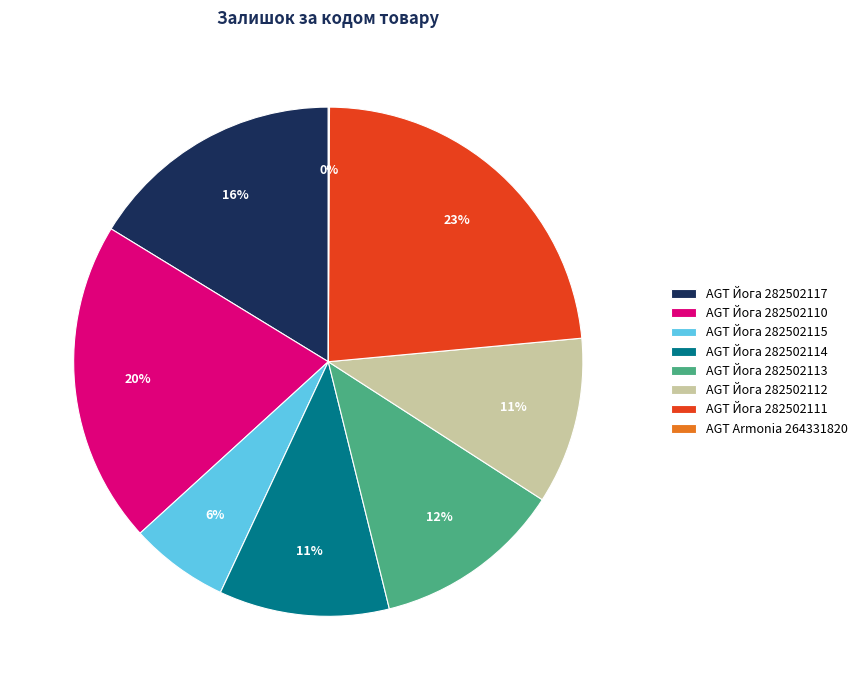

To the nearest percent, what is the difference between the AGT Йога 282502115 and AGT Йога 282502110 slice percentages?

14%